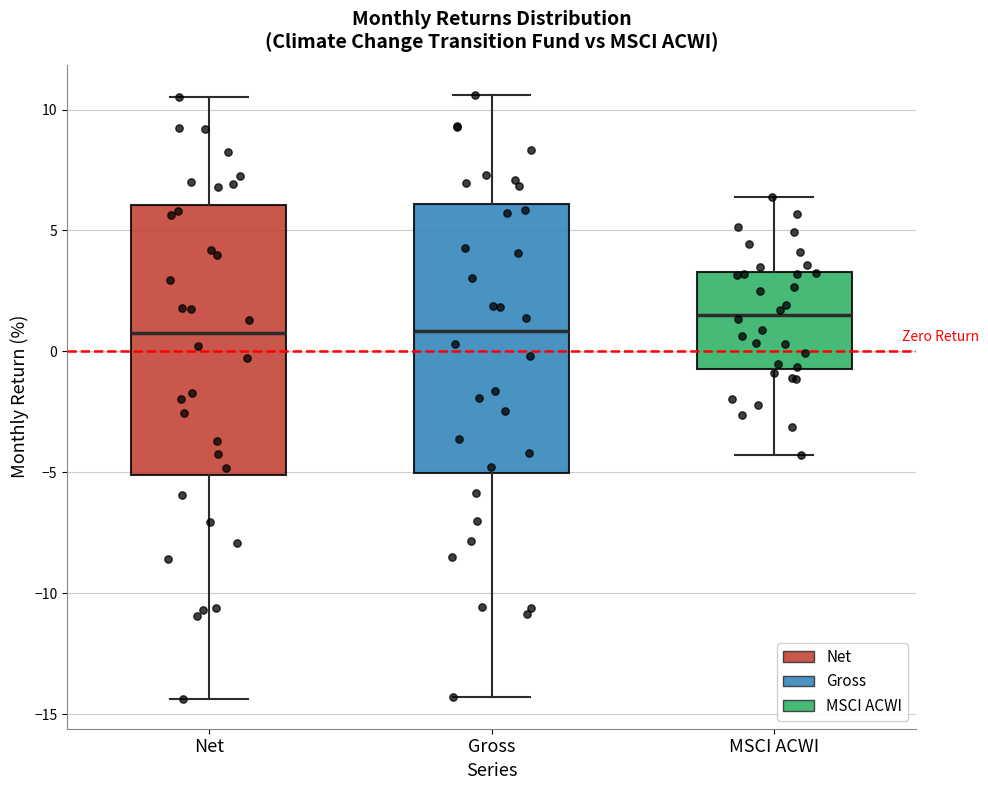

Reading left to right, transcribe this box plot: for each box, give where its median line is, the range the box spans, and where its two whiskers end, as read against the y-axis. The values are not printed on the chart, so give them approximately, as read against the axis.

Net: median 1.0, box -5.0 to 6.0, whiskers -14.5 to 10.5
Gross: median 1.0, box -5.0 to 6.0, whiskers -14.5 to 10.5
MSCI ACWI: median 1.5, box -0.5 to 3.5, whiskers -4.5 to 6.5